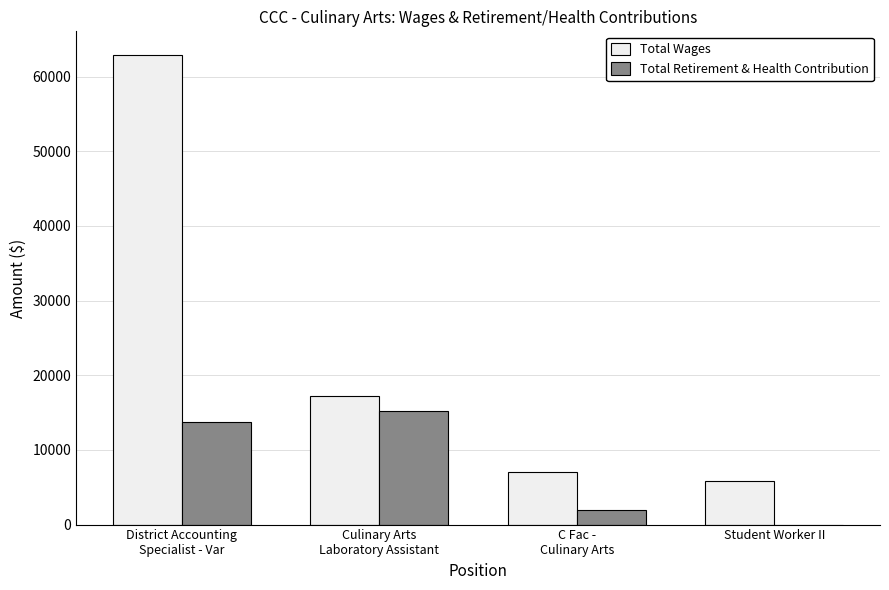

What is the maximum value for Total Wages?

62913